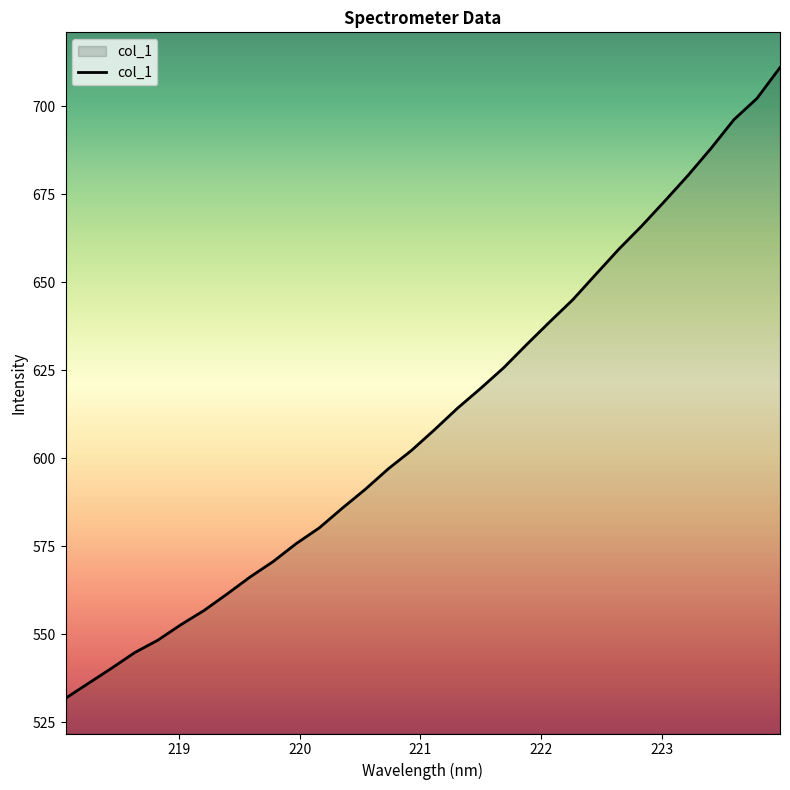

What is the difference between the maximum and minimum values?

179.1